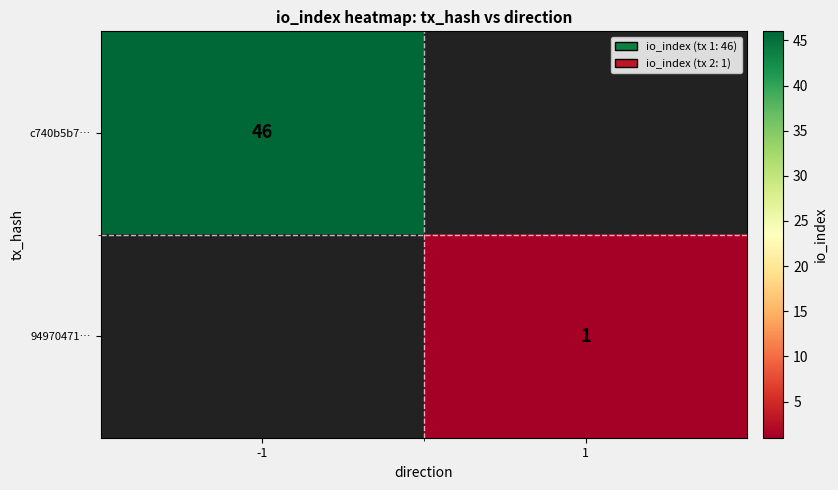

What is the maximum value shown in the chart?

46.0